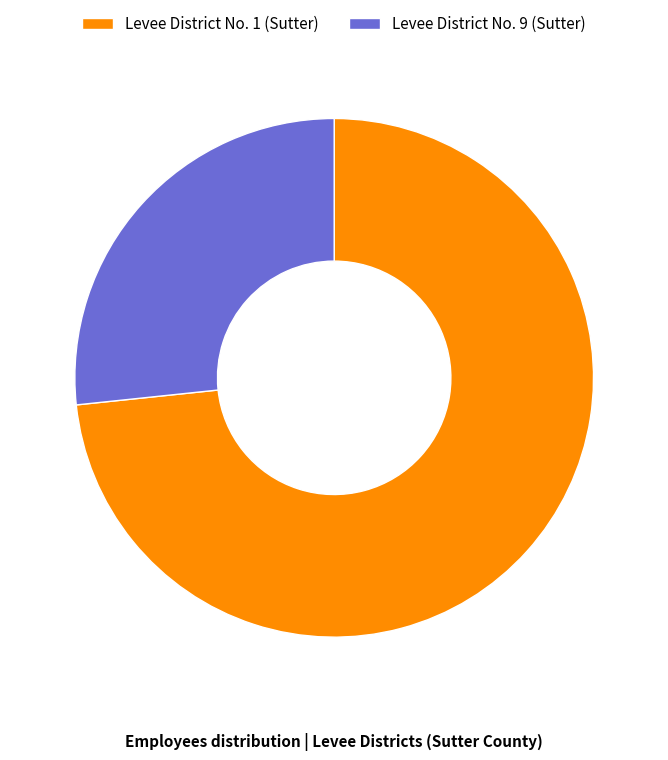

Rank the categories by value from highest to lowest.

Levee District No. 1 (Sutter), Levee District No. 9 (Sutter)